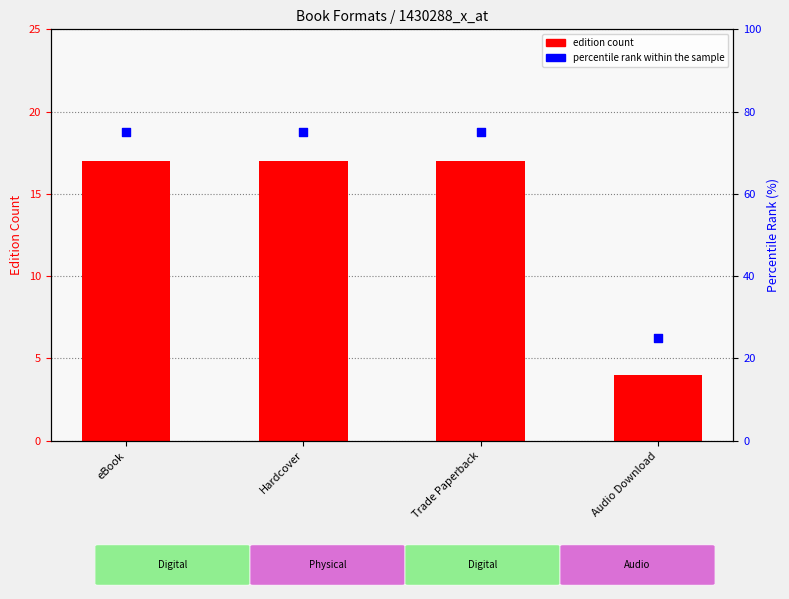

At which category is the sum across all series the highest?

eBook